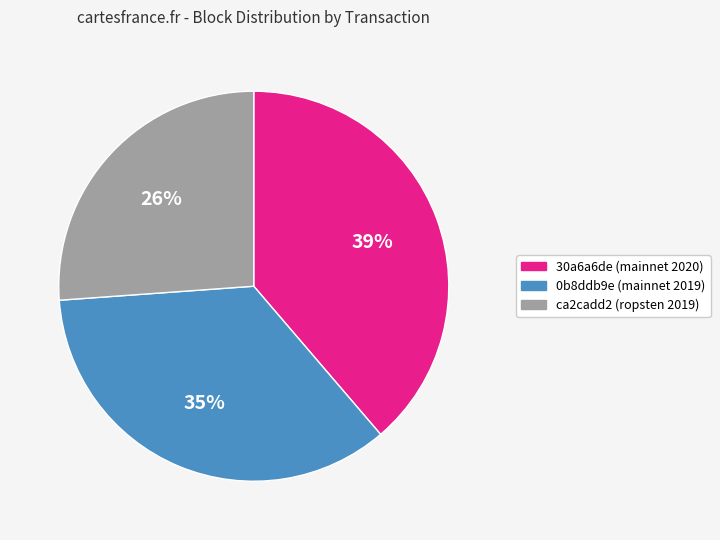

To the nearest percent, what is the difference between the 0b8ddb9e (mainnet 2019) and 30a6a6de (mainnet 2020) slice percentages?

4%